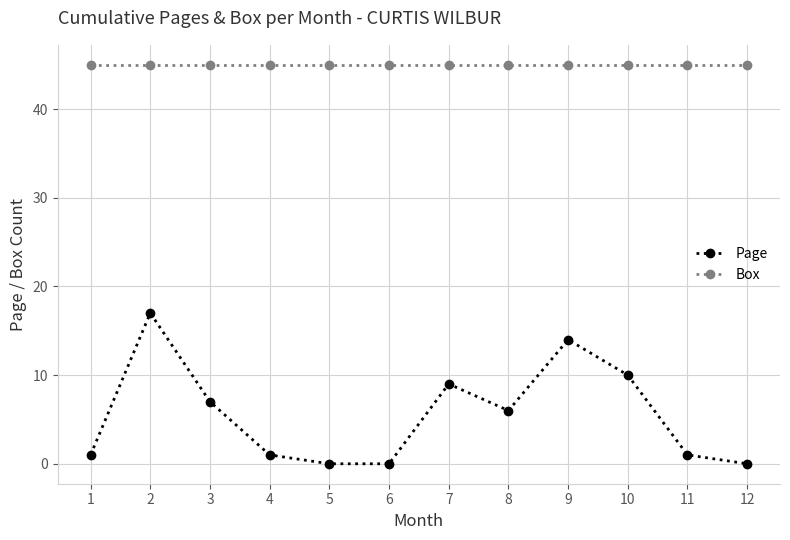

What is the sum of the Box values at 11 and 7?

90